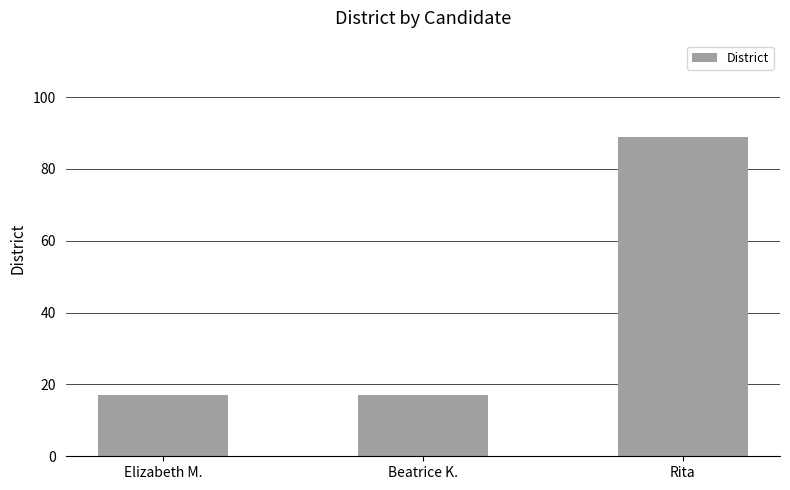

What is the average value?

41